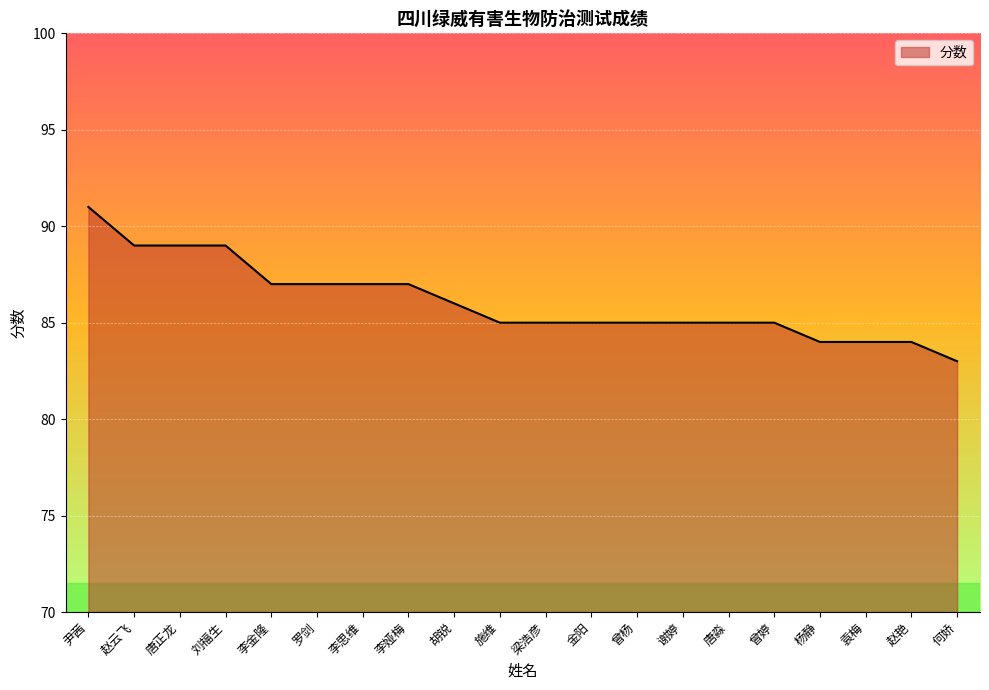

What position from the left is 何娇?

20